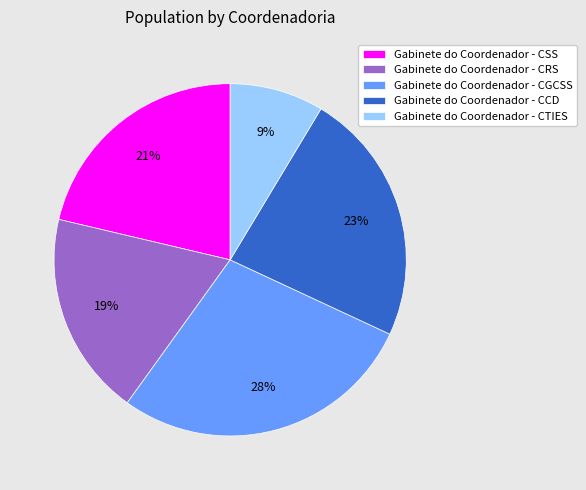

Which category has the biggest portion of the pie?

Gabinete do Coordenador - CGCSS